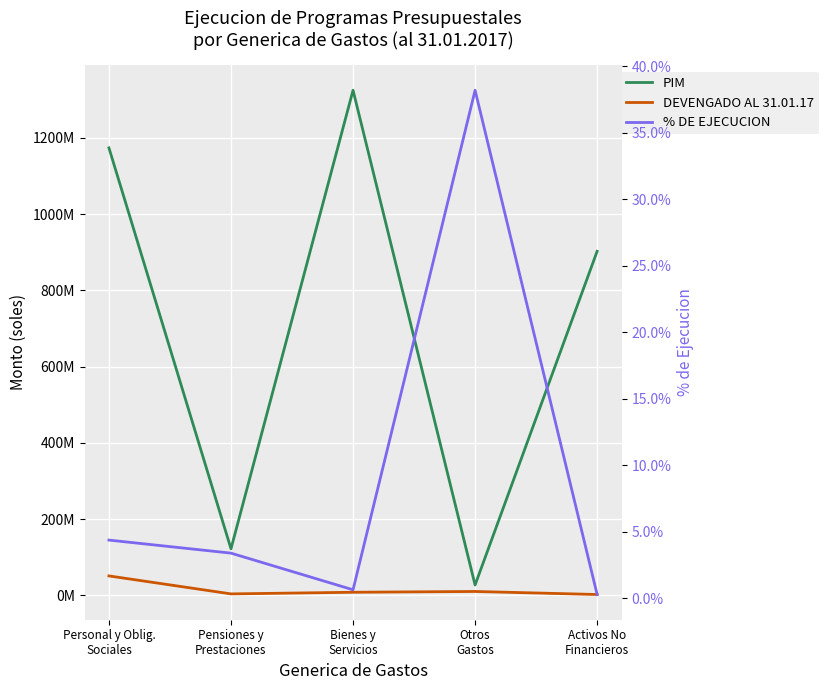

How many interior local peaks does the PIM series have?

1